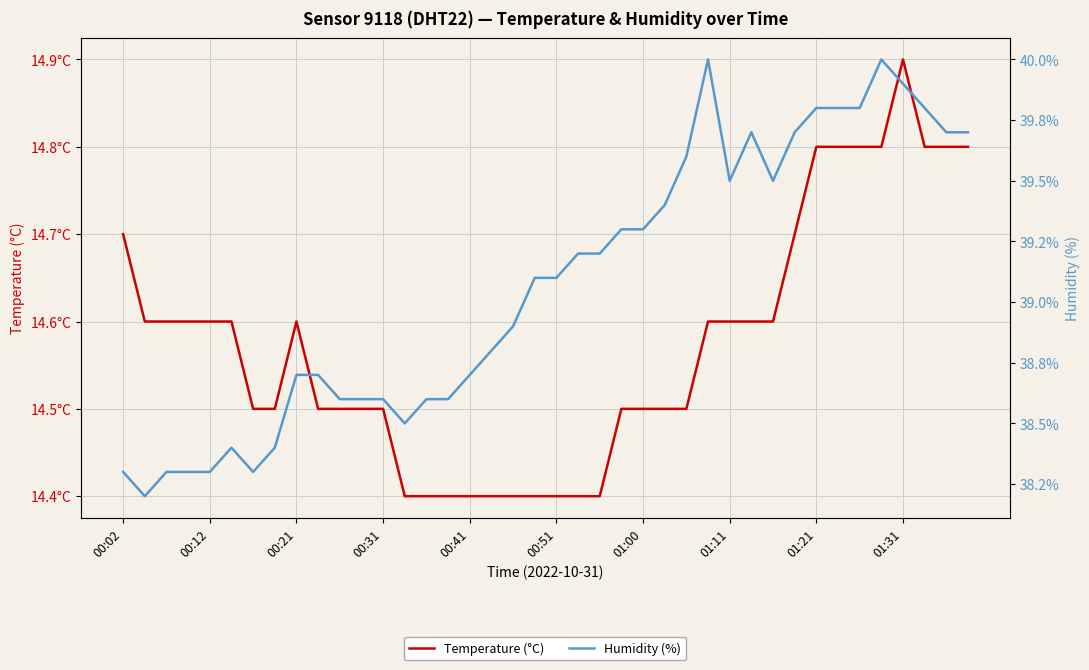

Which series has the largest total across all categories?

Humidity (%)